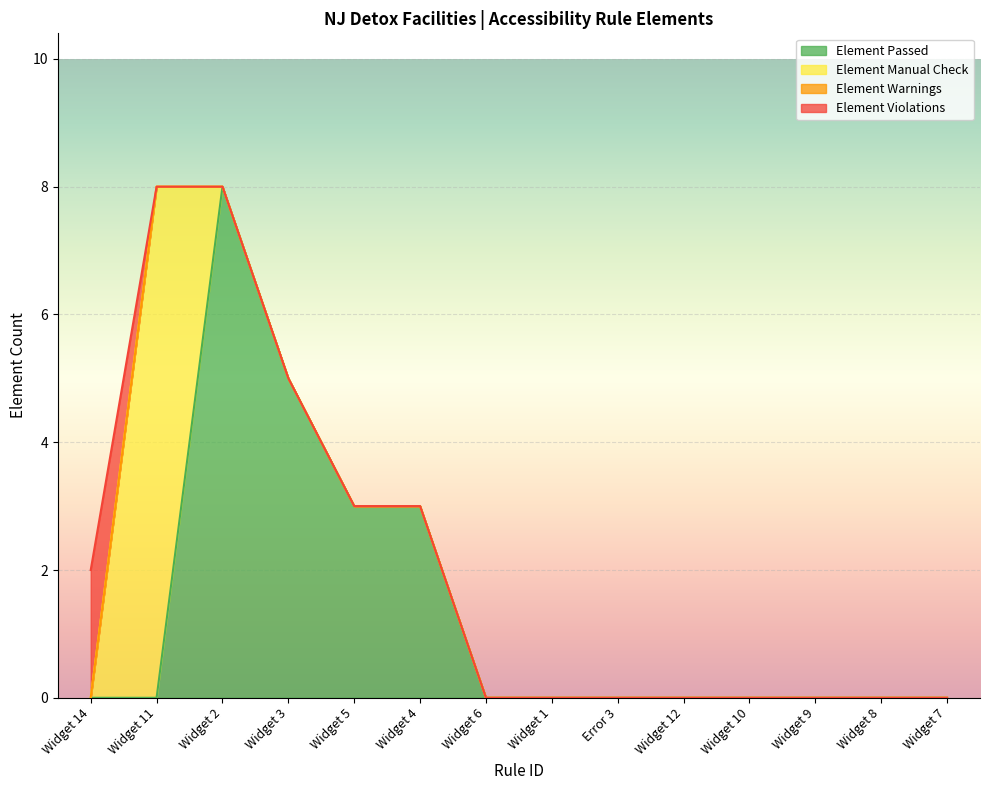

Which series has the widest spread of values?

Element Passed